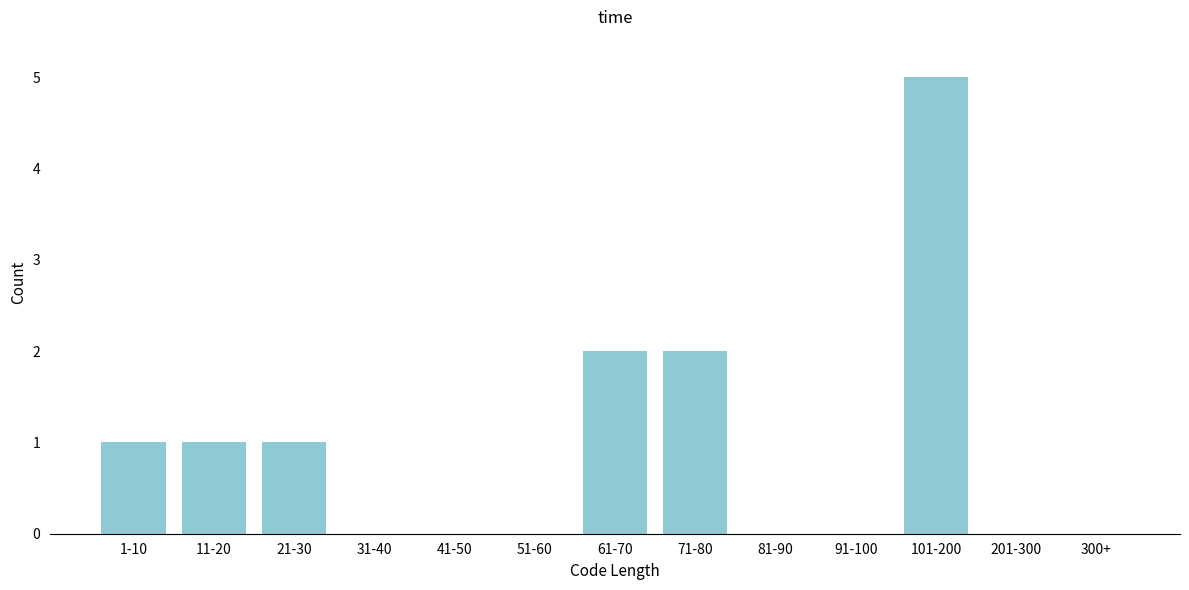

Reading right to left, what are all the values shown in this chart?

300+=0	201-300=0	101-200=5	91-100=0	81-90=0	71-80=2	61-70=2	51-60=0	41-50=0	31-40=0	21-30=1	11-20=1	1-10=1